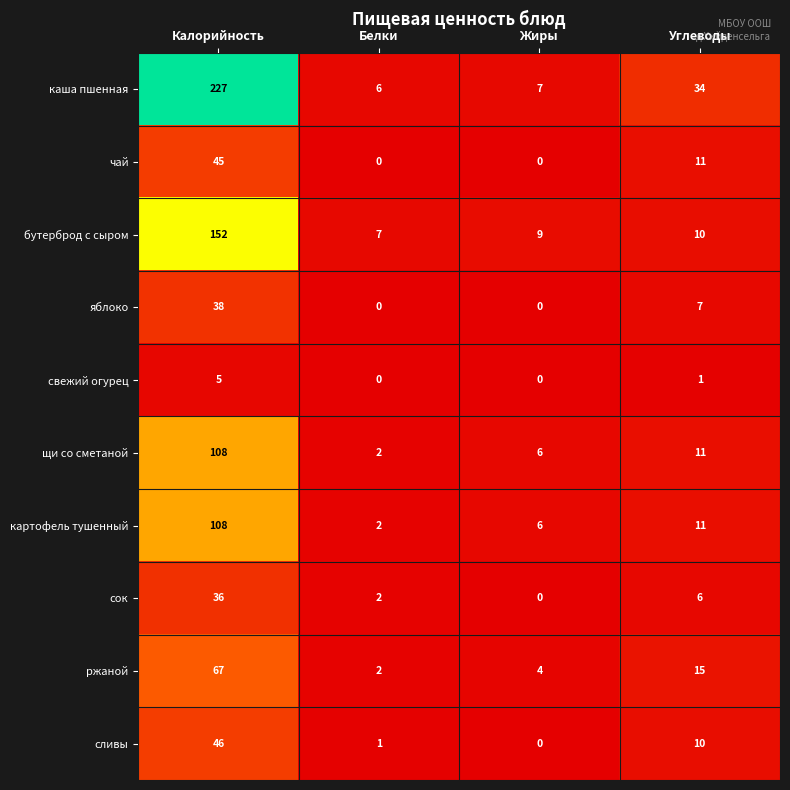

The value of щи со сметаной at Углеводы is 17. True or false?

False